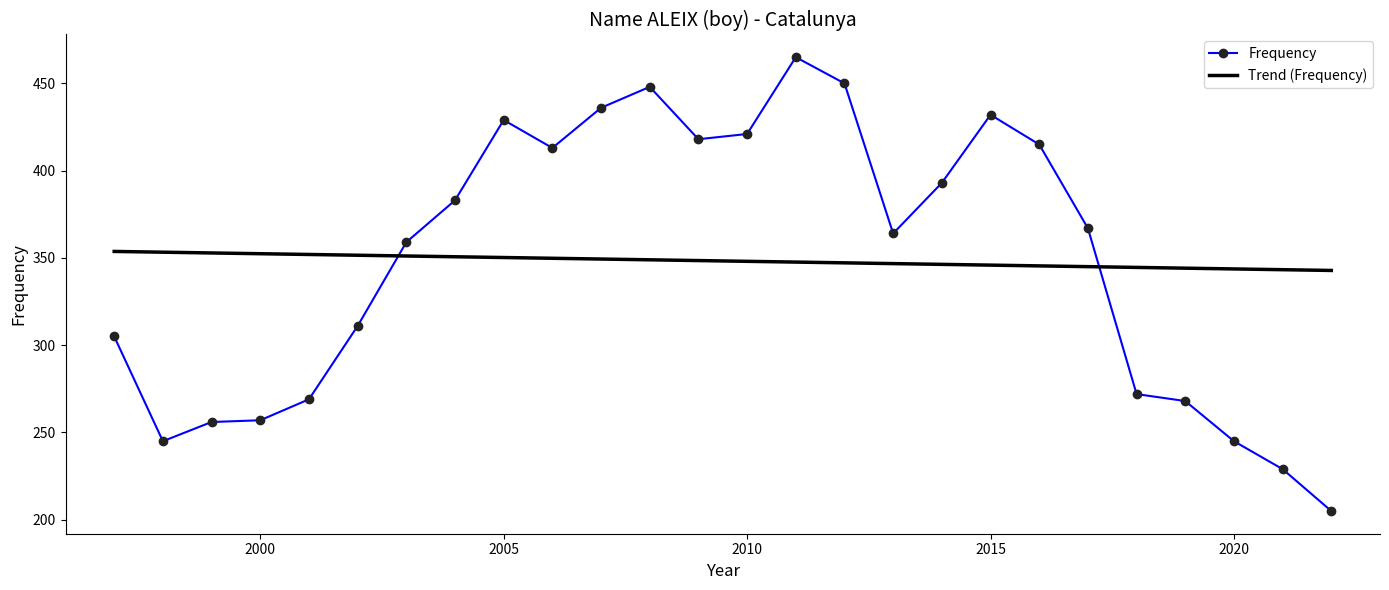

List the series in order of their peak value, lowest first.

Trend (Frequency), Frequency